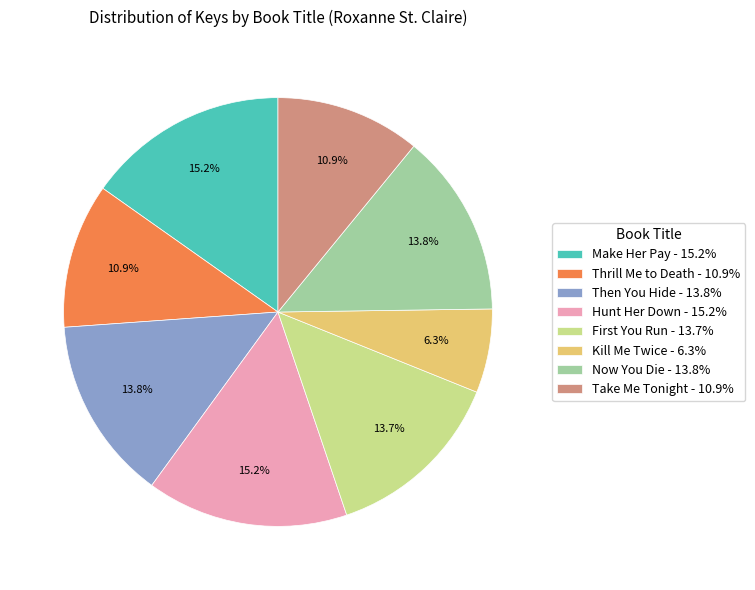

To the nearest percent, what portion does Kill Me Twice represent?

6%